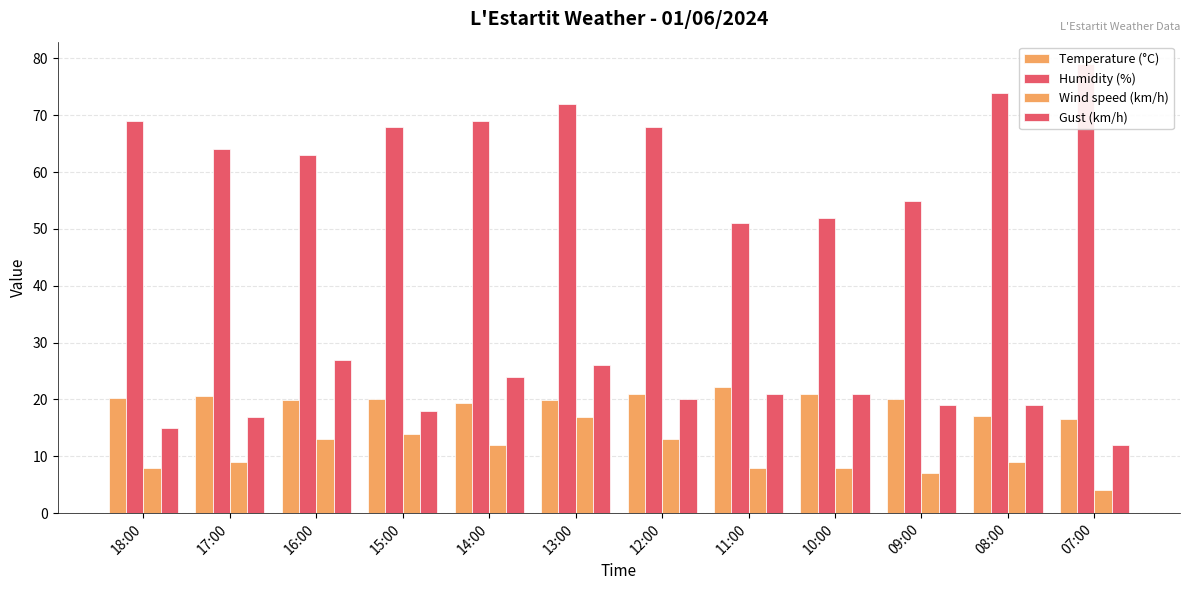

What is the label of the 12th bar from the left?

07:00